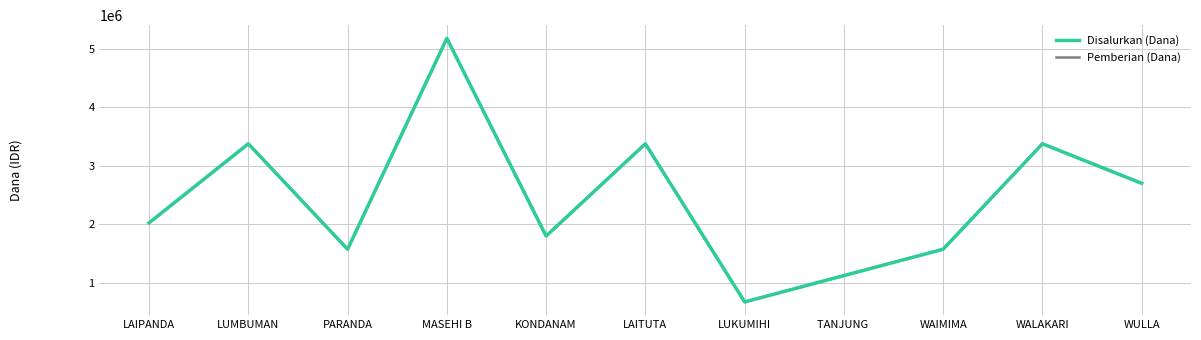

How many lines are shown in the chart?

2